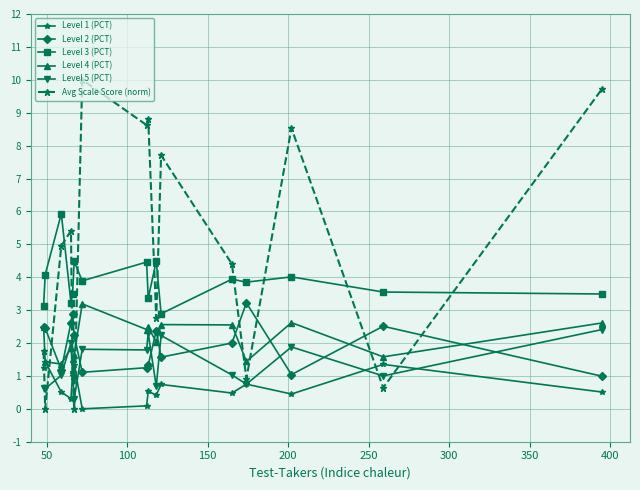

True or false: Level 1 (PCT) has more than 1 interior local peaks.

True